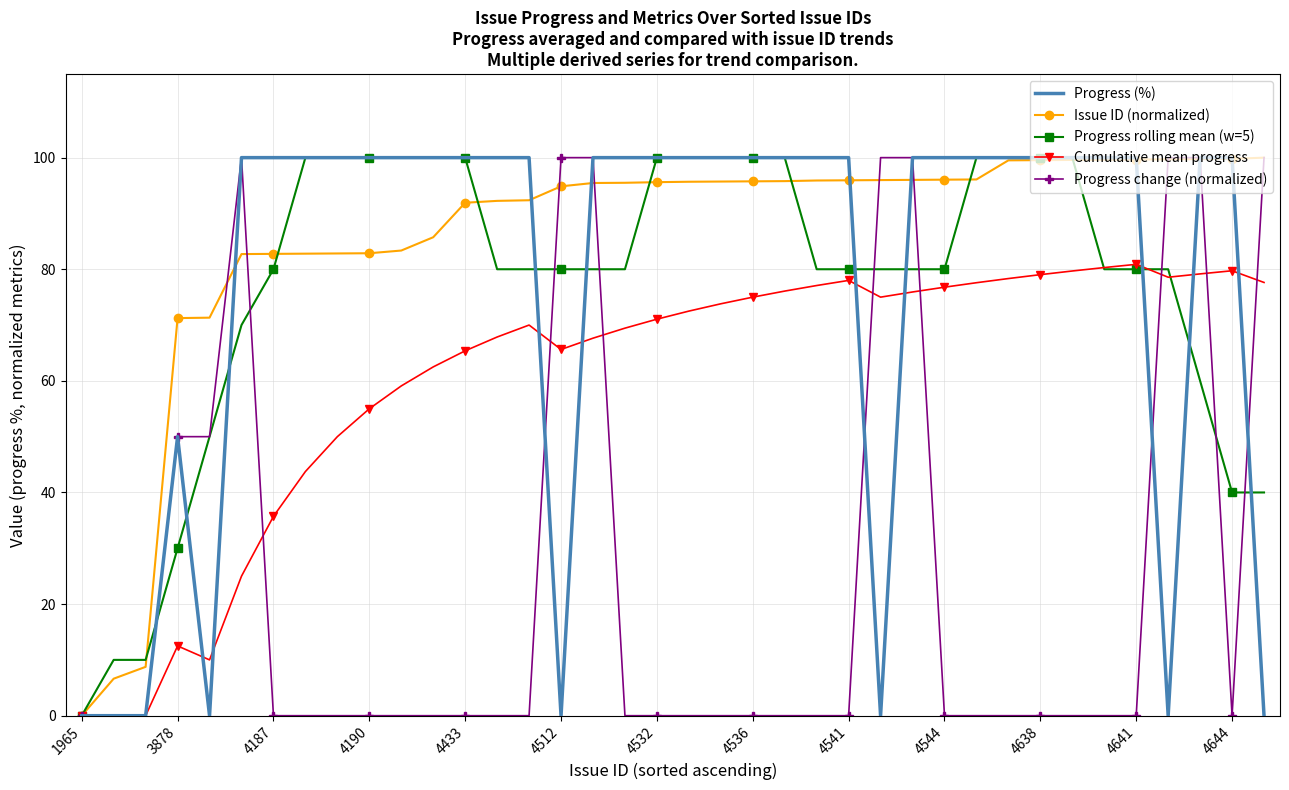

How many series are shown in this chart?

5